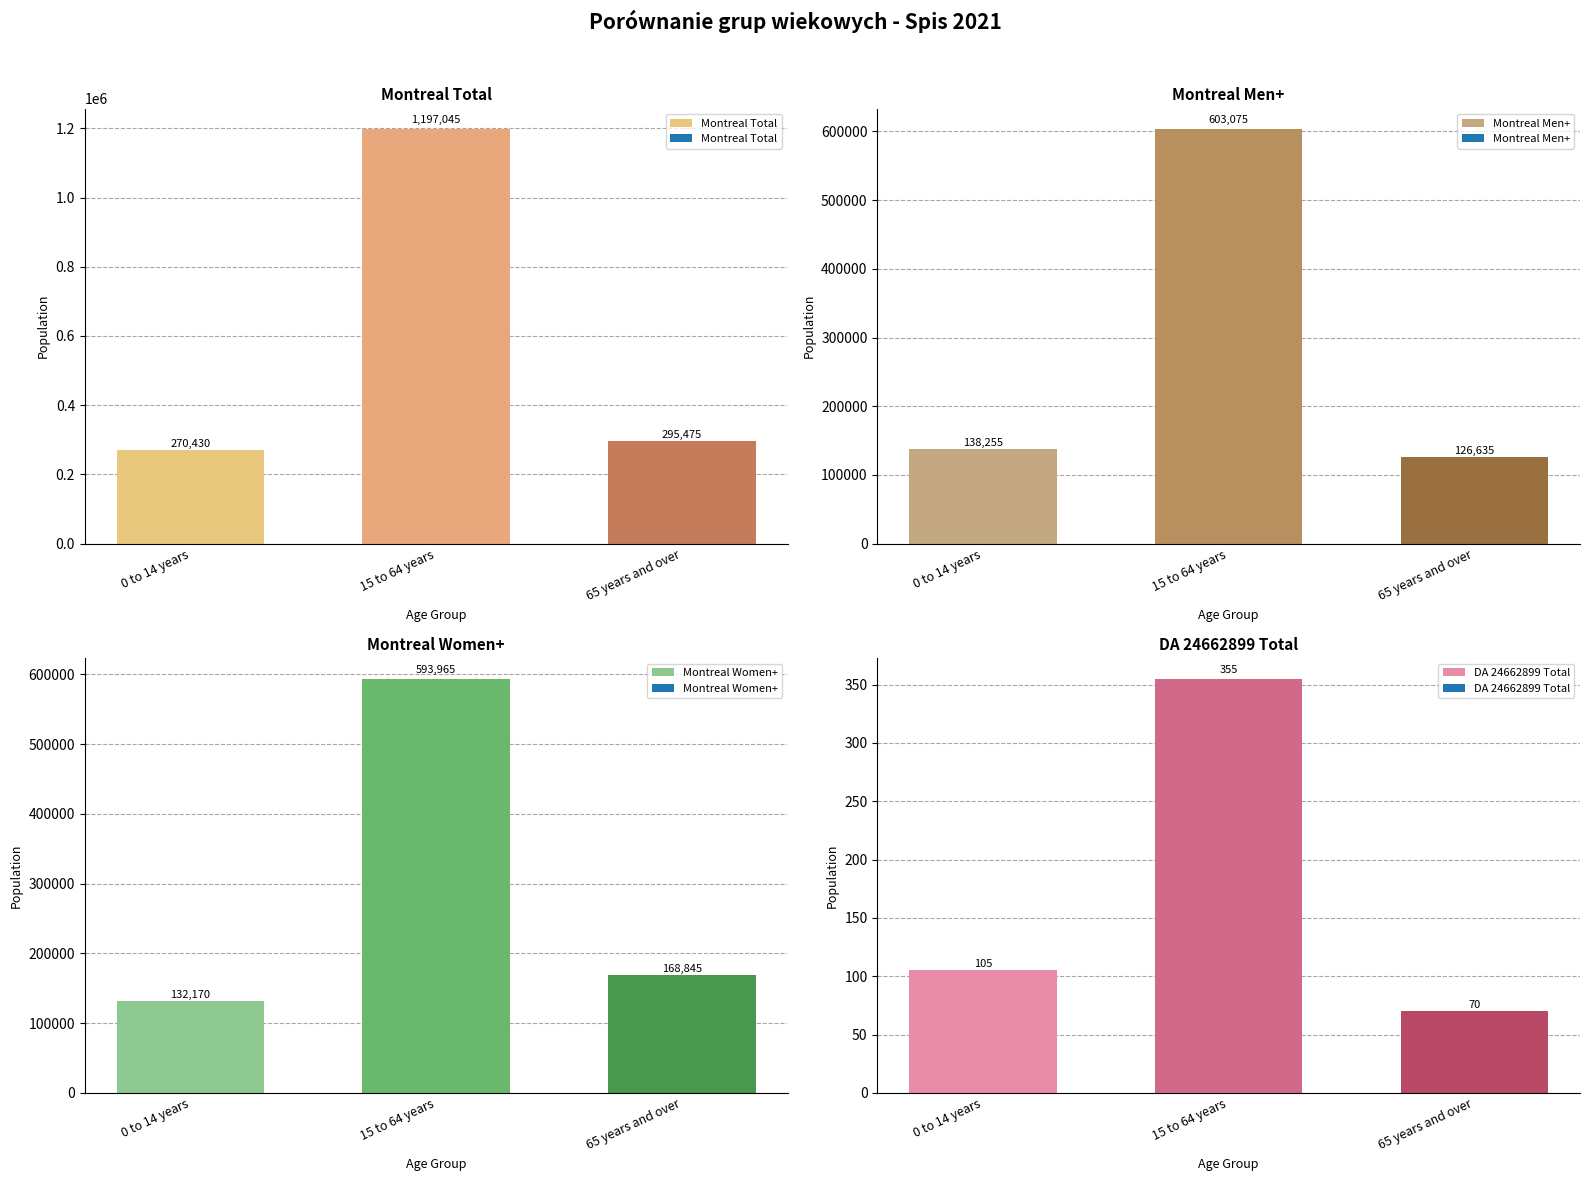

How many distinct data groups are displayed?

4